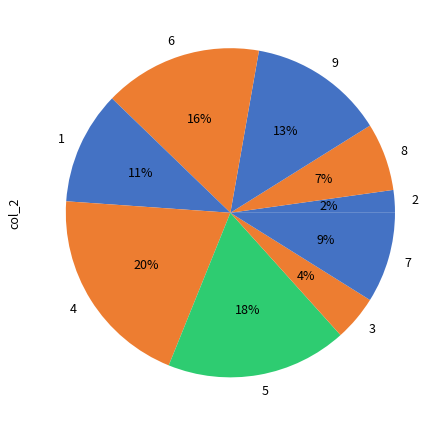

Does any single category account for the majority?

No